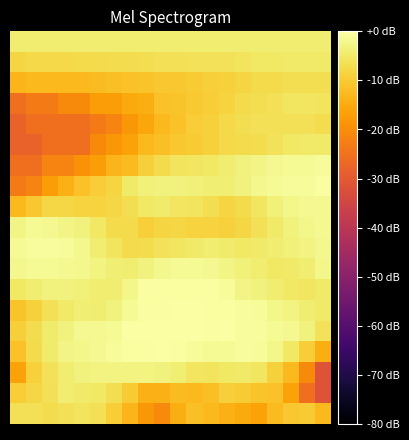

Which category has the highest value across all series?

9